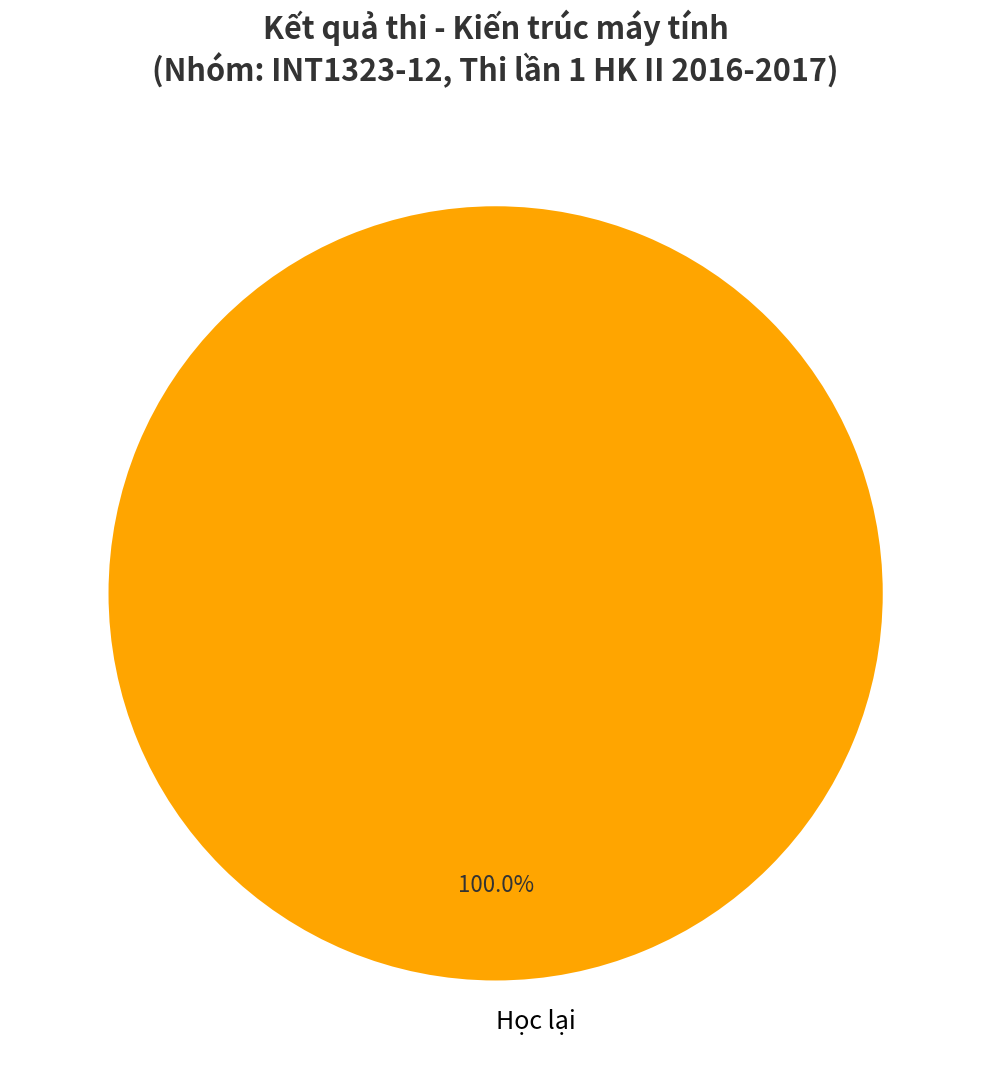

Rank the categories by value from highest to lowest.

Học lại